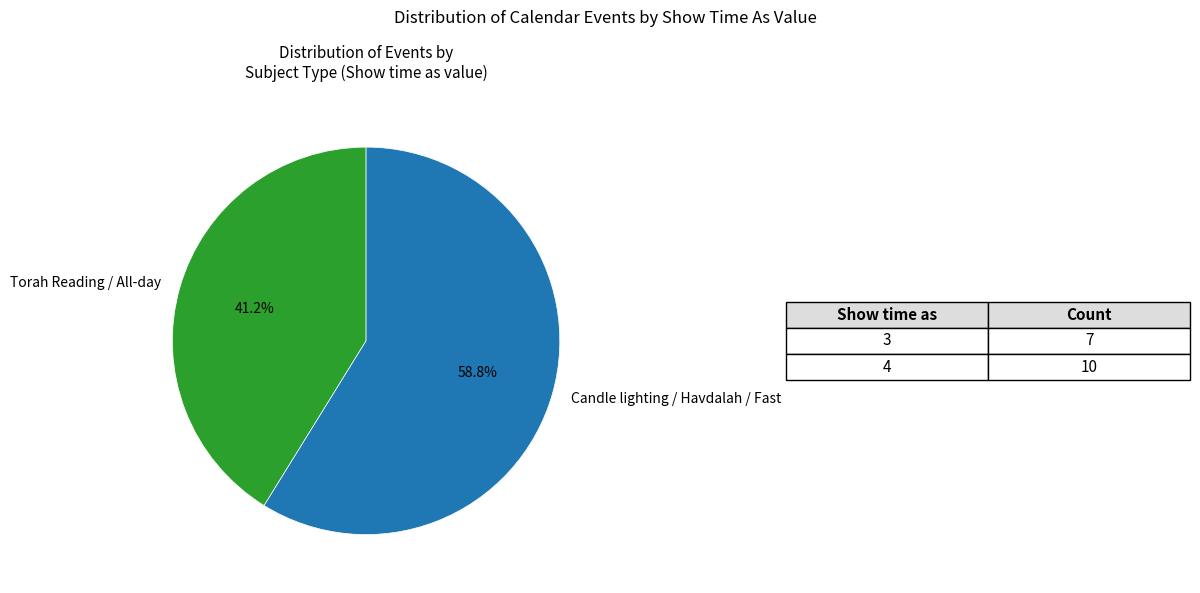

To the nearest percent, what is the difference between the largest and smallest slice percentages?

18%